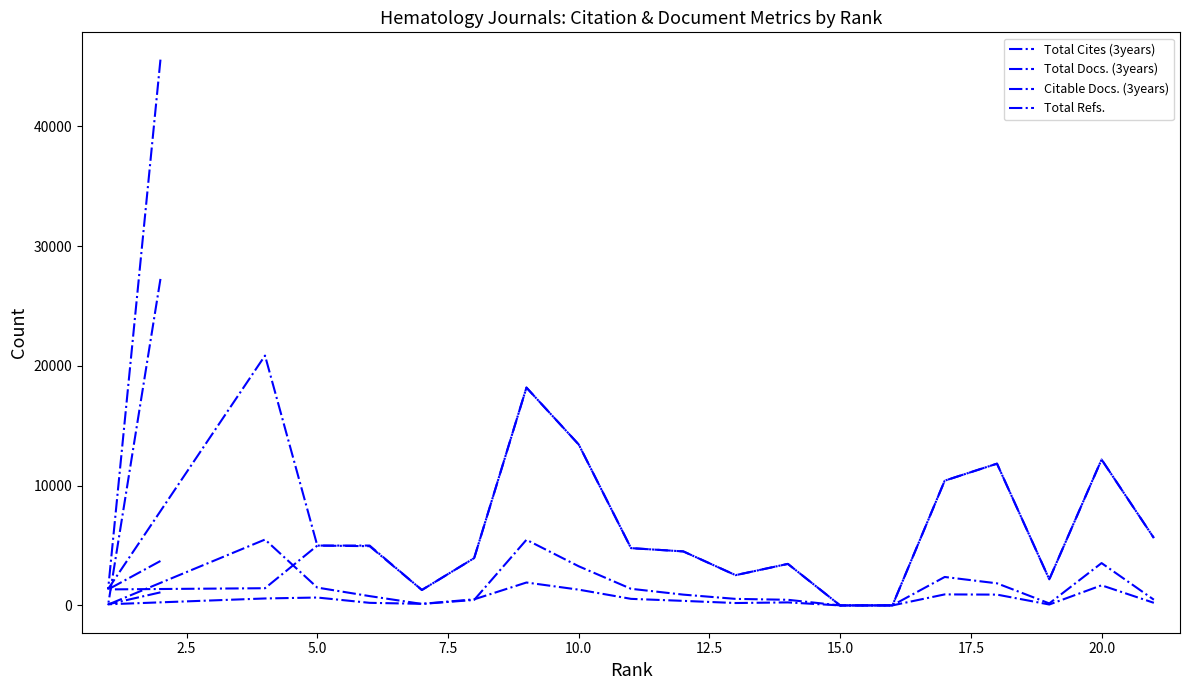

How many values in the Citable Docs. (3years) series are below 902?

10